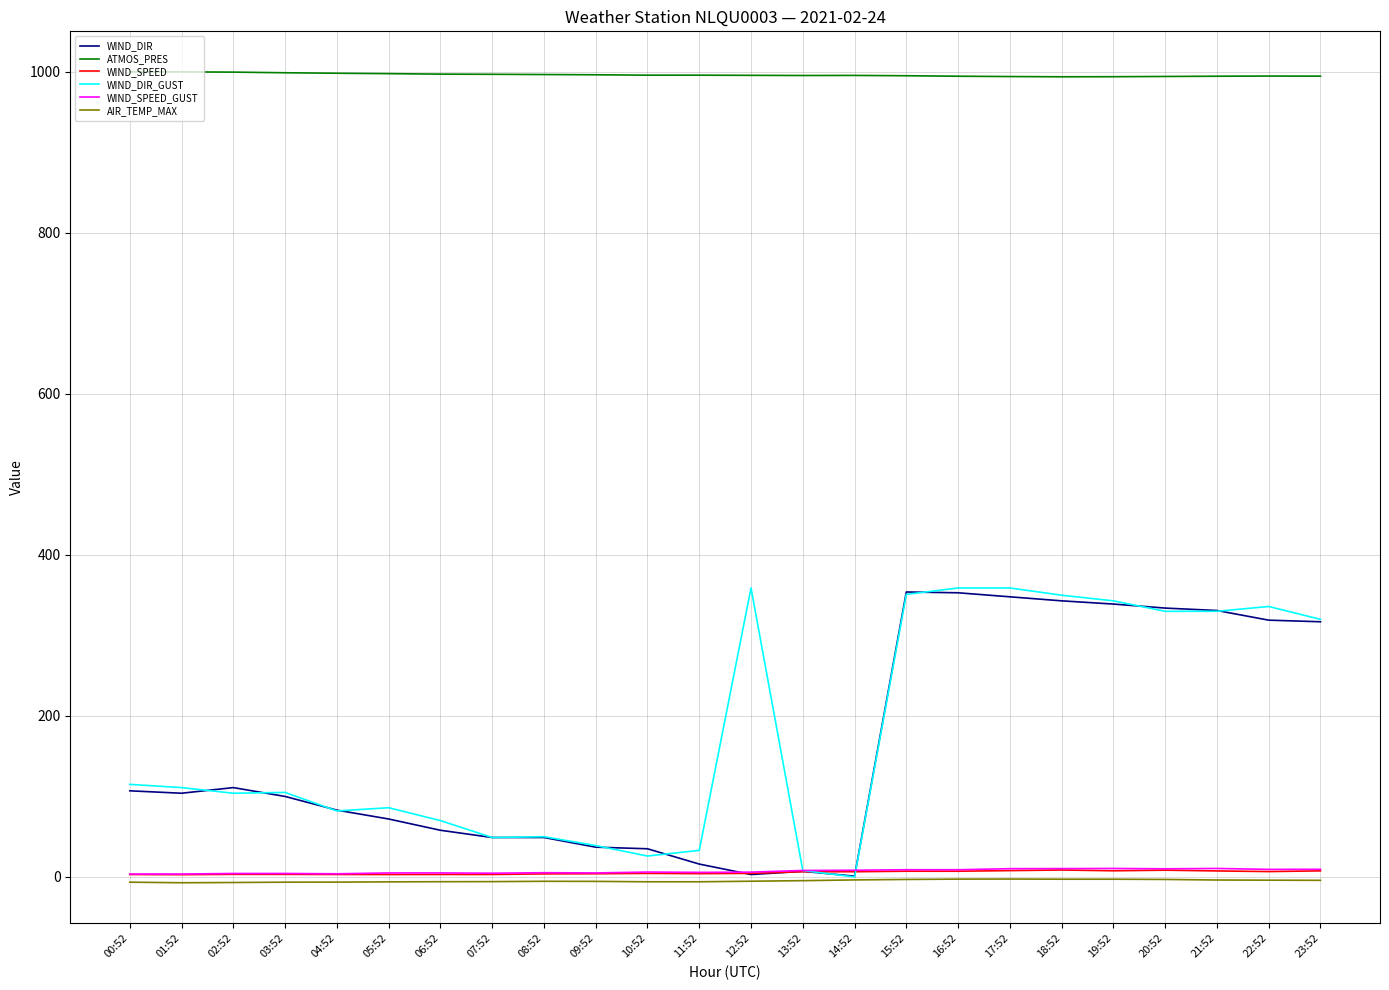

What is the maximum value shown in the chart?

1000.1